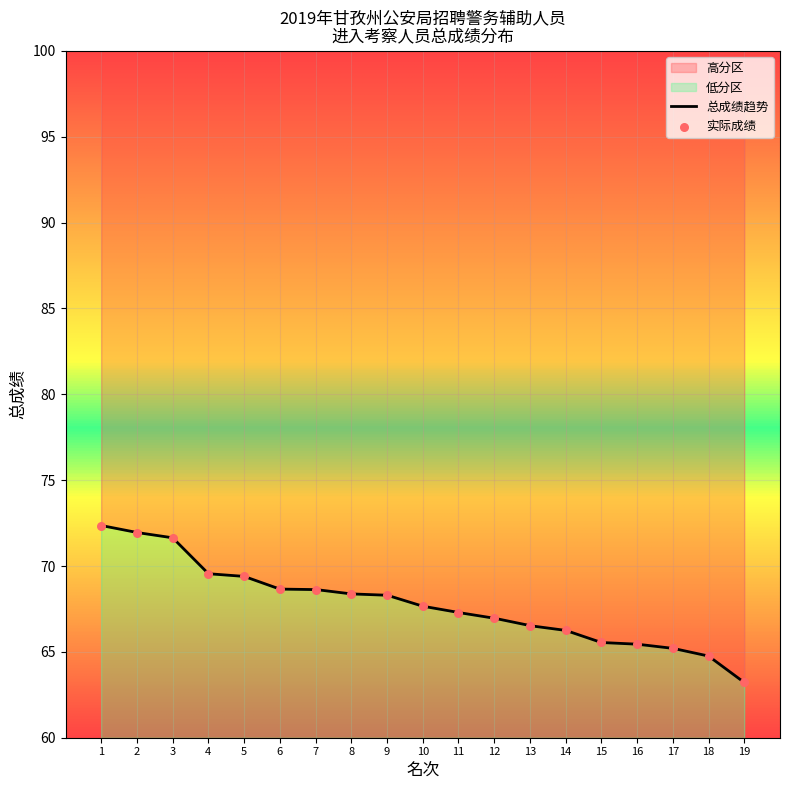

Approximately how many times larger is the value at 1 compared to 12?

1.1